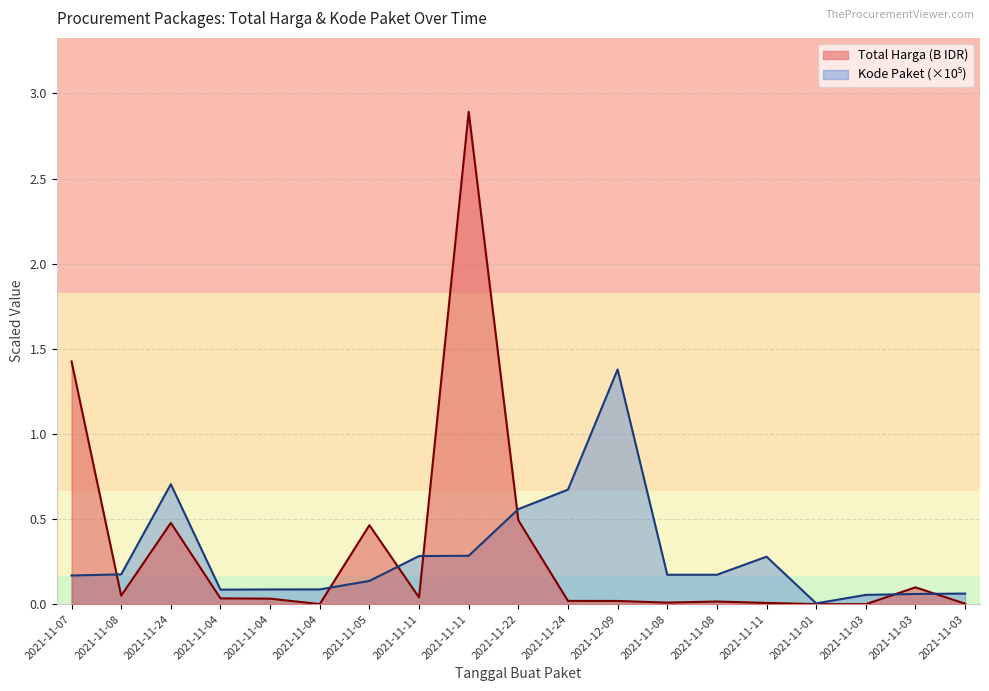

Reading left to right, list all the values displayed in this chart.

Total Harga: 1.4	0.0	0.5	0.0	0.0	0.0	0.5	0.0	2.9	0.5	0.0	0.0	0.0	0.0	0.0	0.0	0.0	0.1	0.0
Kode Paket: 0.2	0.2	0.7	0.1	0.1	0.1	0.1	0.3	0.3	0.6	0.7	1.4	0.2	0.2	0.3	0.0	0.1	0.1	0.1